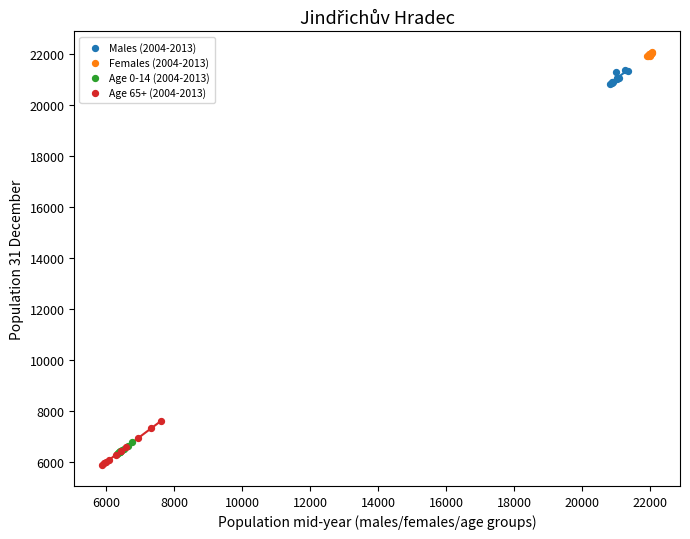

Which series has the widest spread of Y values?

Age 65+ (2004-2013)